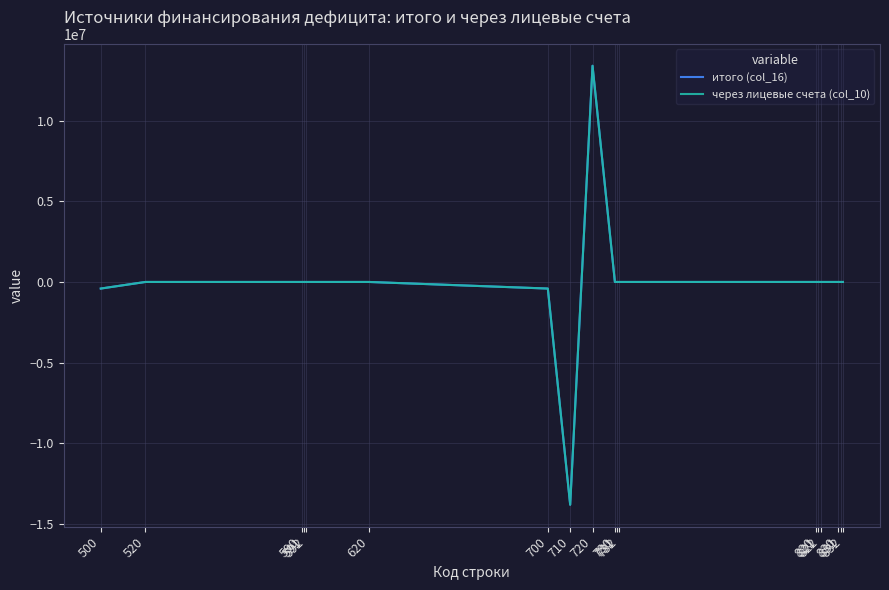

Does the chart have visible grid lines?

Yes